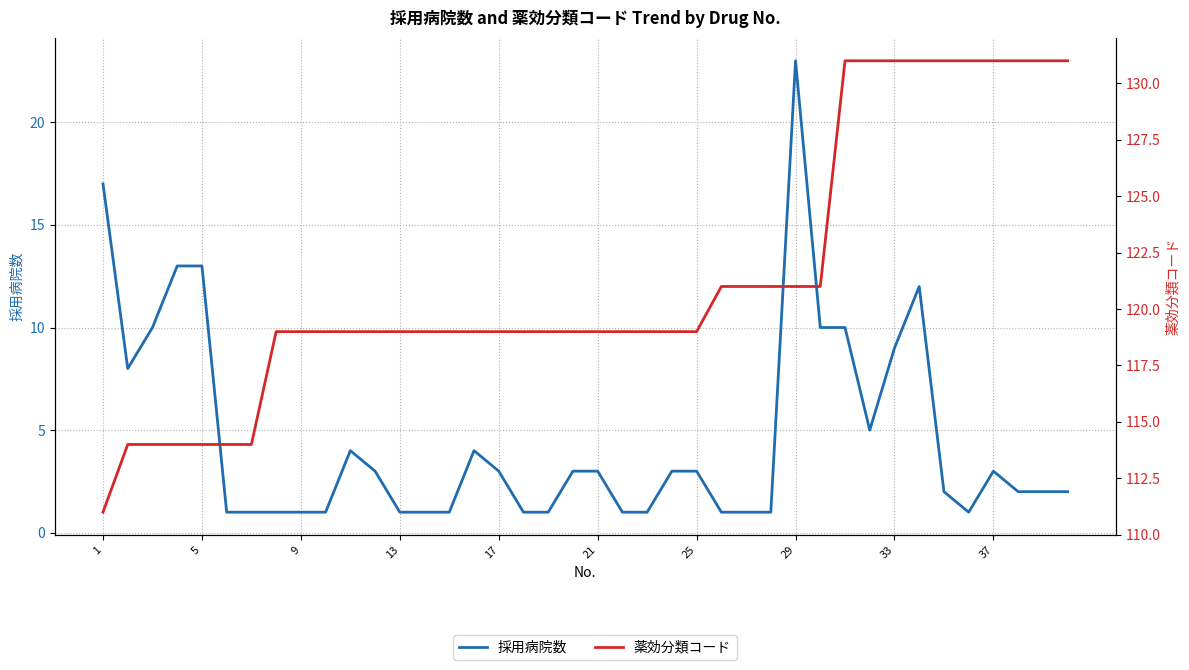

The 薬効分類コード series shows 131 at 38. True or false?

True